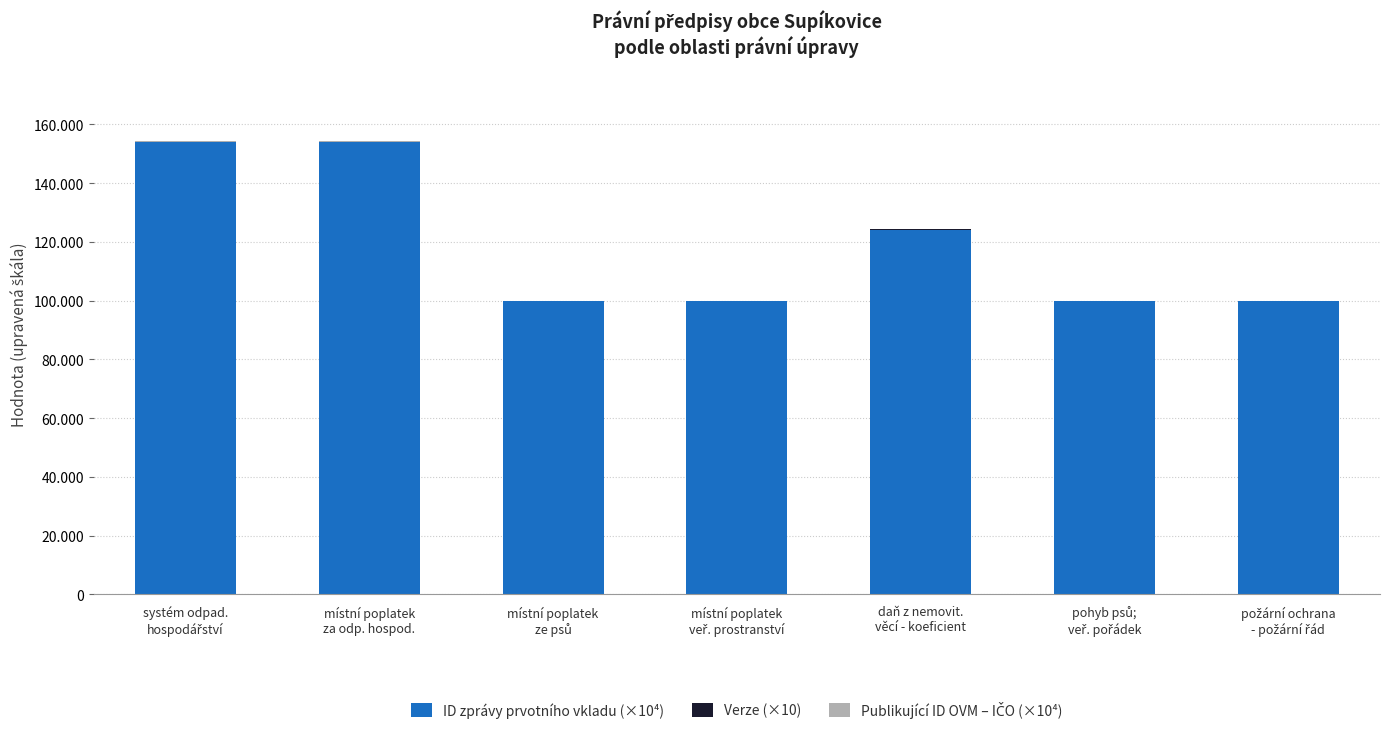

Does the chart contain stacked bars?

Yes